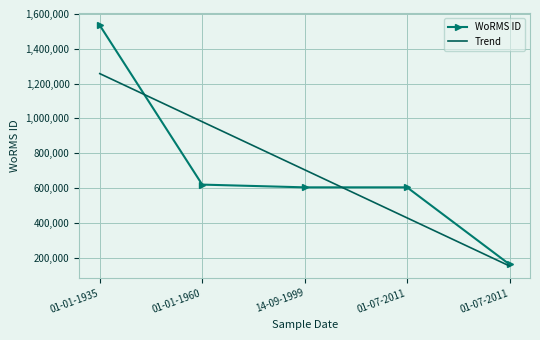

How many values in the WoRMS ID series are below 603429?

1